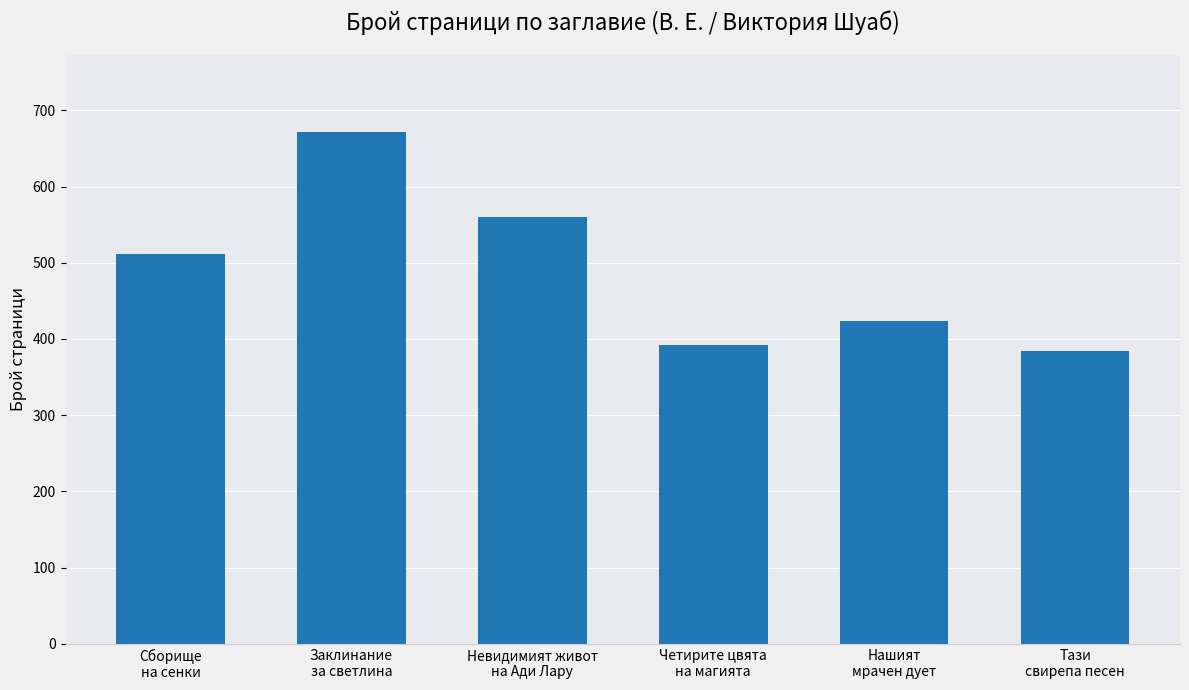

What is the sum of all values?

2944